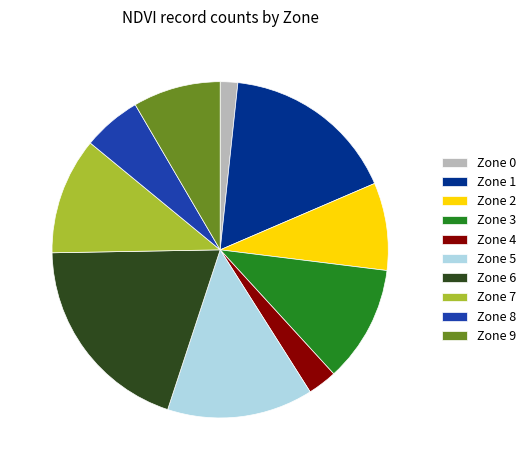

Is there a majority slice in this chart?

No